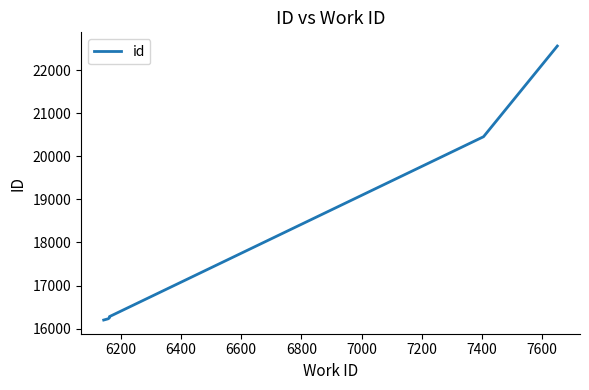

What is the difference between the maximum and minimum values?

6360